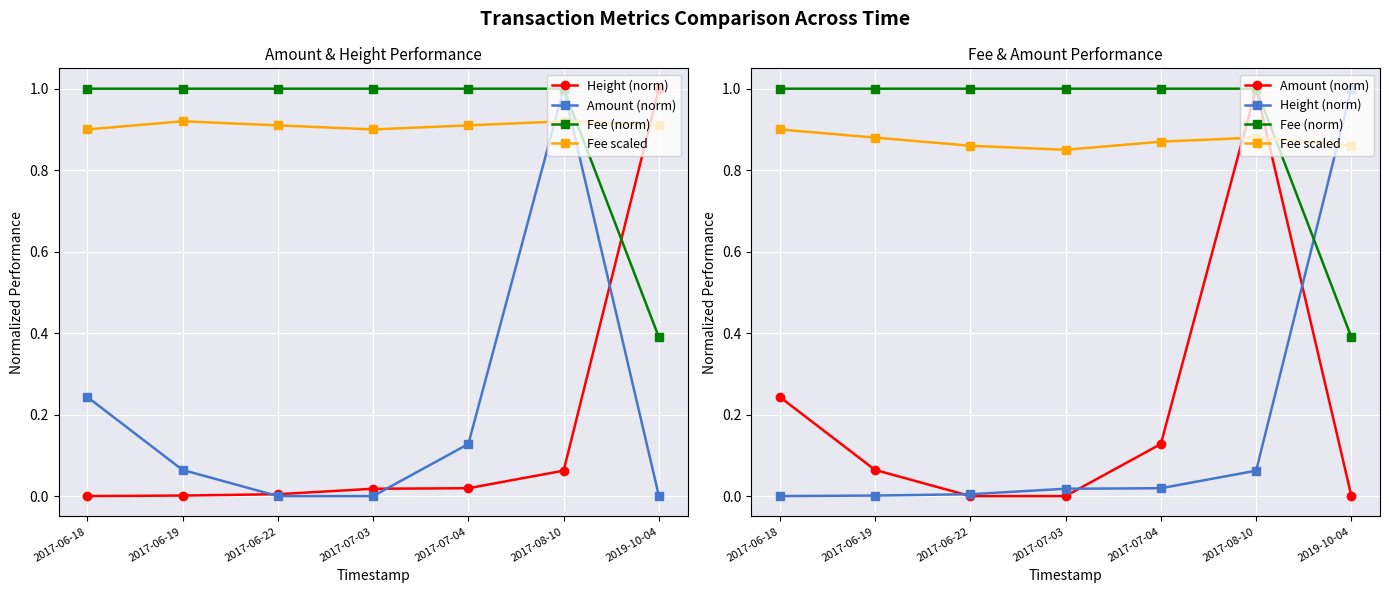

What is the sum of all Fee (norm) values?

6.4